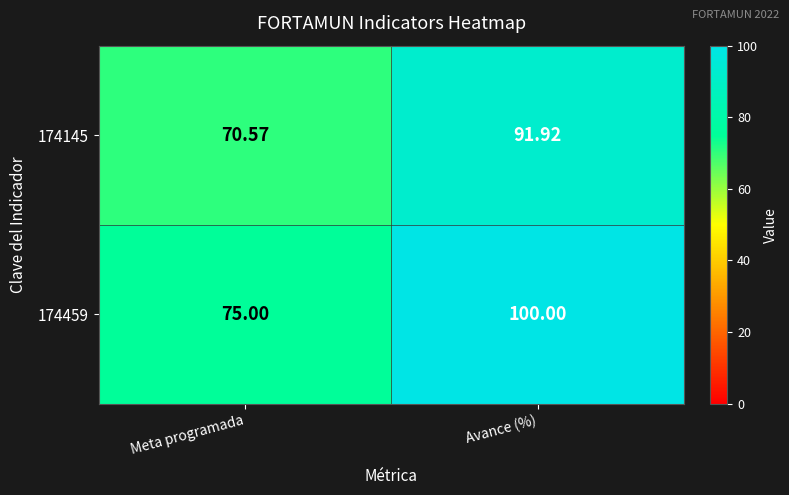

List the series in order of their peak value, lowest first.

174145, 174459